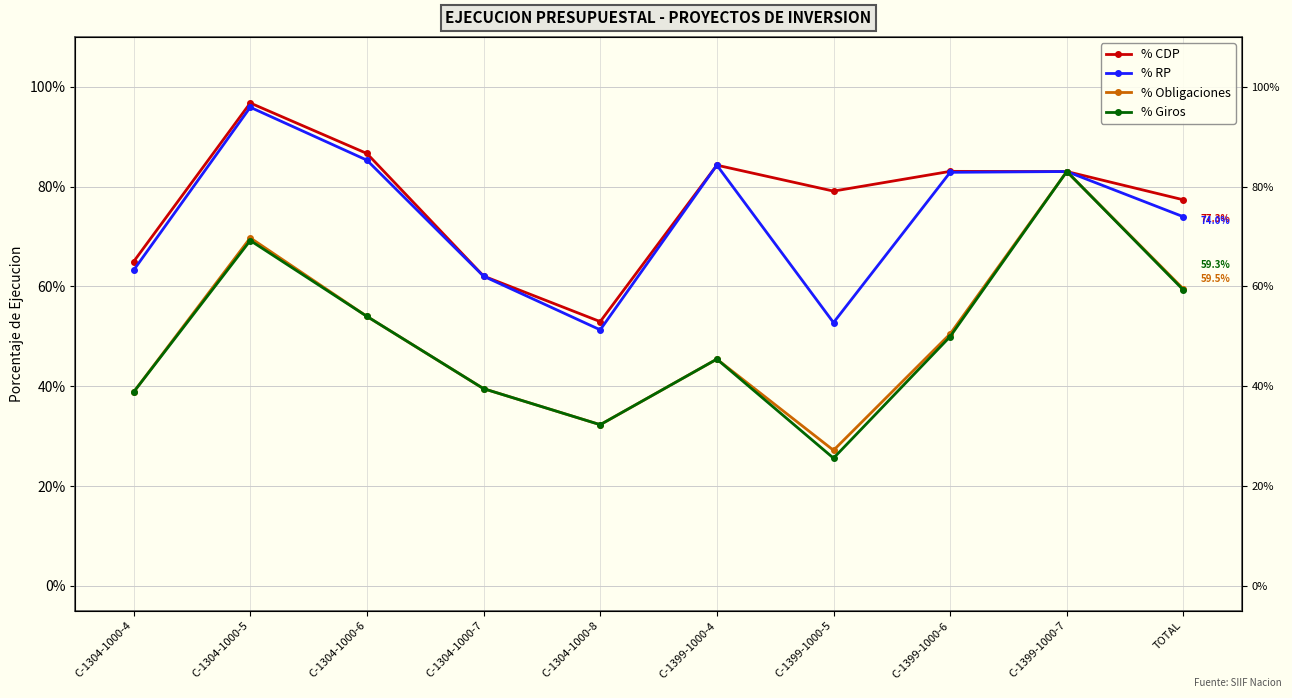

Is the value of % Obligaciones at C-1304-1000-6 greater than the value of % RP at C-1304-1000-6?

No